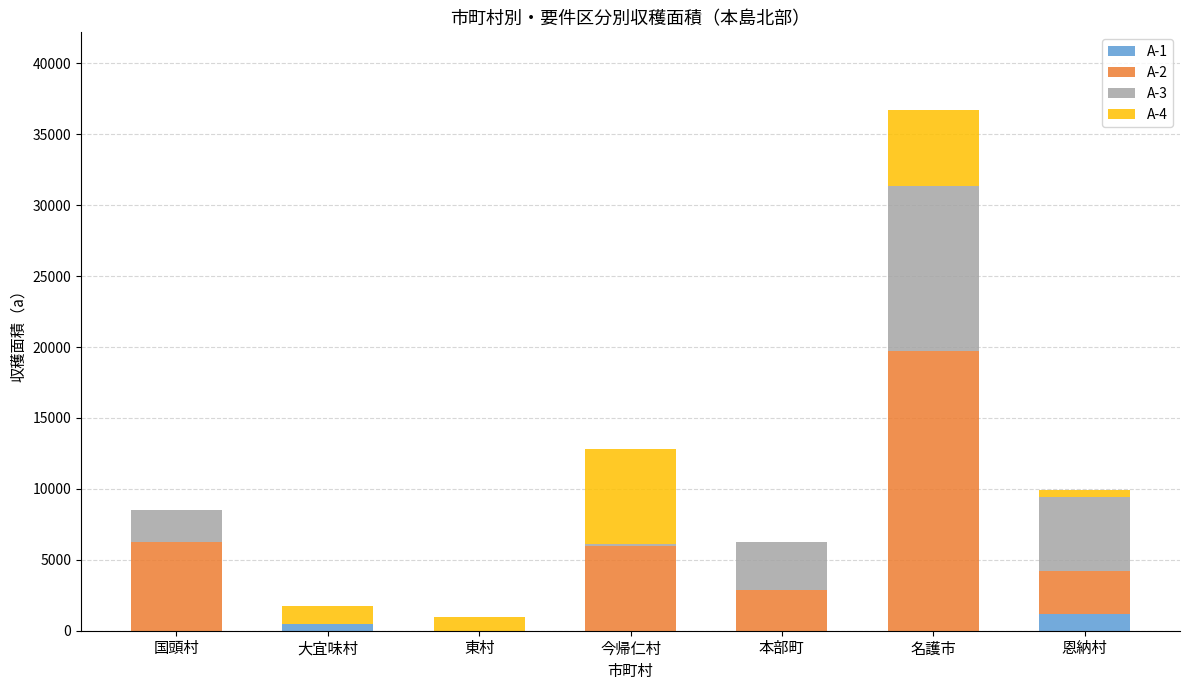

At which category is the sum across all series the highest?

名護市